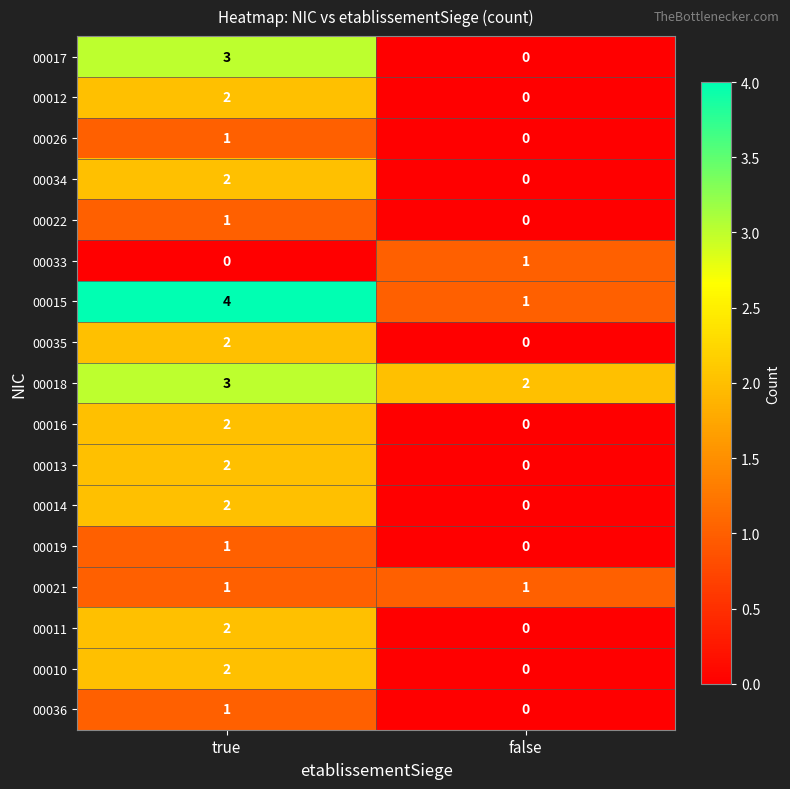

How many distinct data groups are displayed?

17